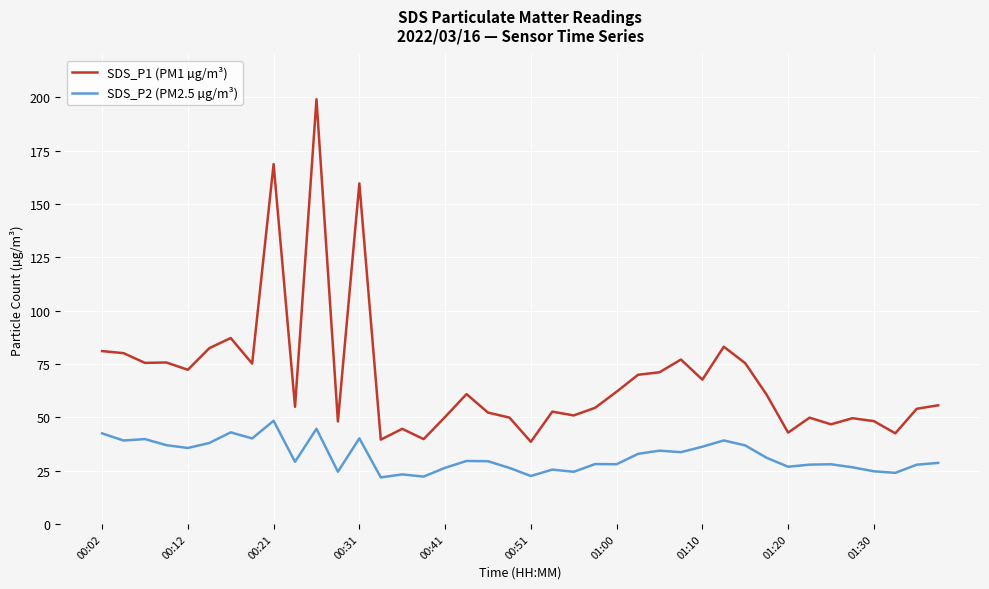

Which series has the largest total across all categories?

SDS_P1 (PM1 µg/m³)